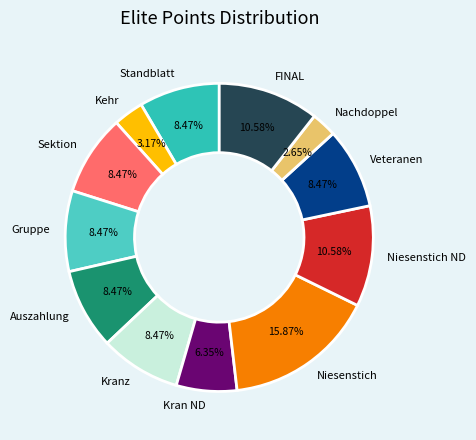

How much of the chart is everything except Nachdoppel?

97.4%